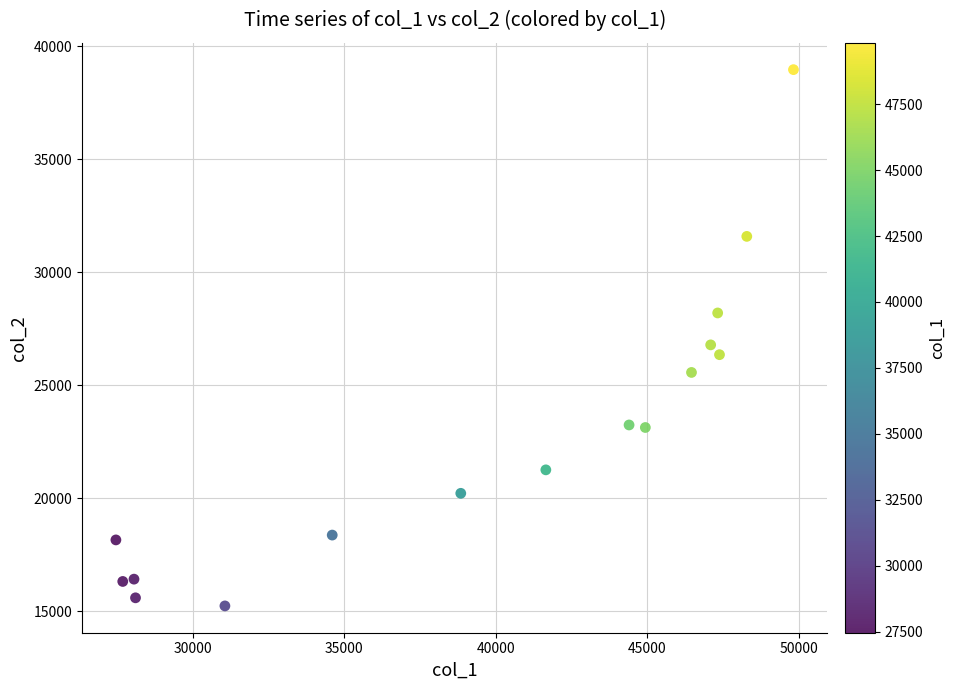

What Y value in the scatter plot is closest to 27101?

26787